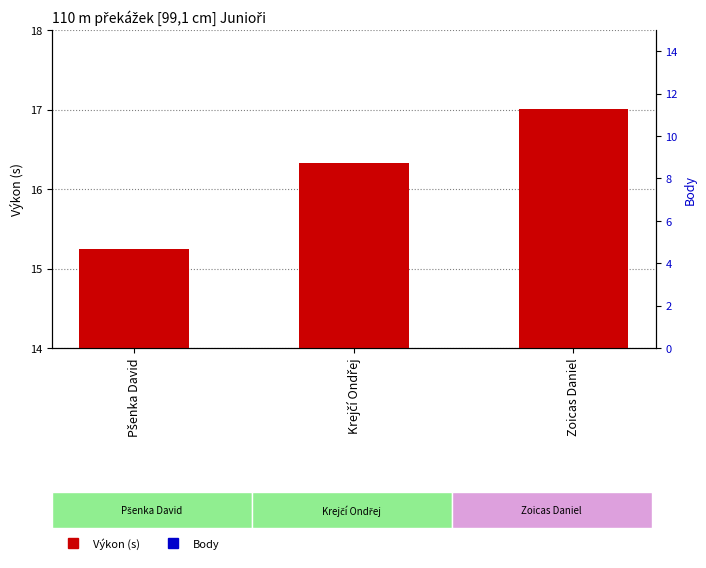

Which series has the largest total across all categories?

Výkon